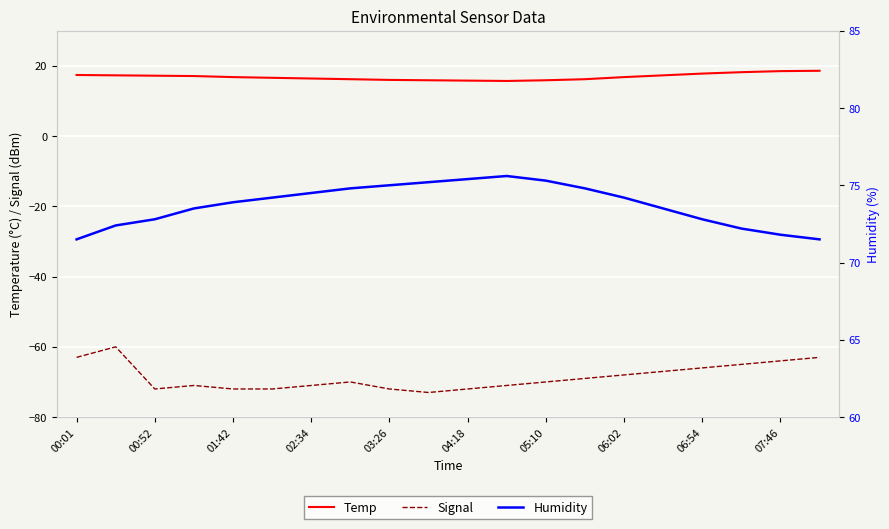

Which series has the largest range (max minus min)?

Signal